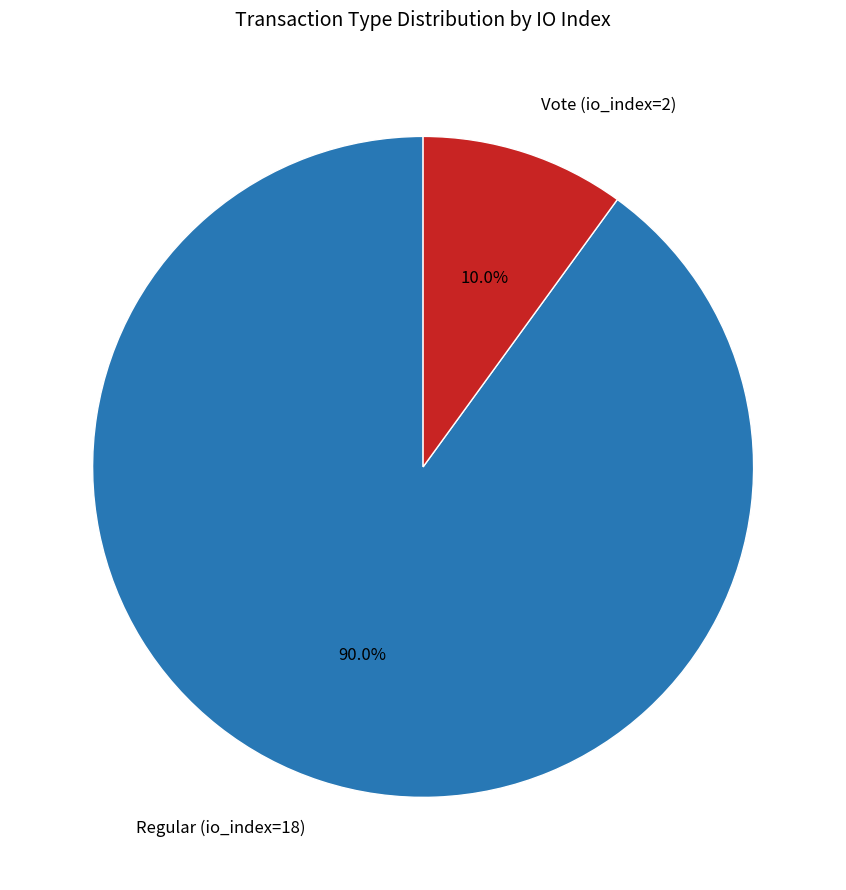

Is it true that Regular (io_index=18) is 75% of the pie?

False